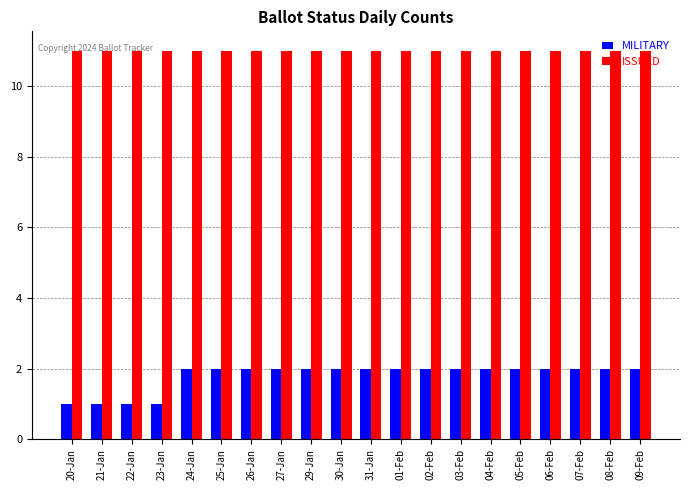

True or false: MILITARY has a value of 2 at 31-Jan.

True